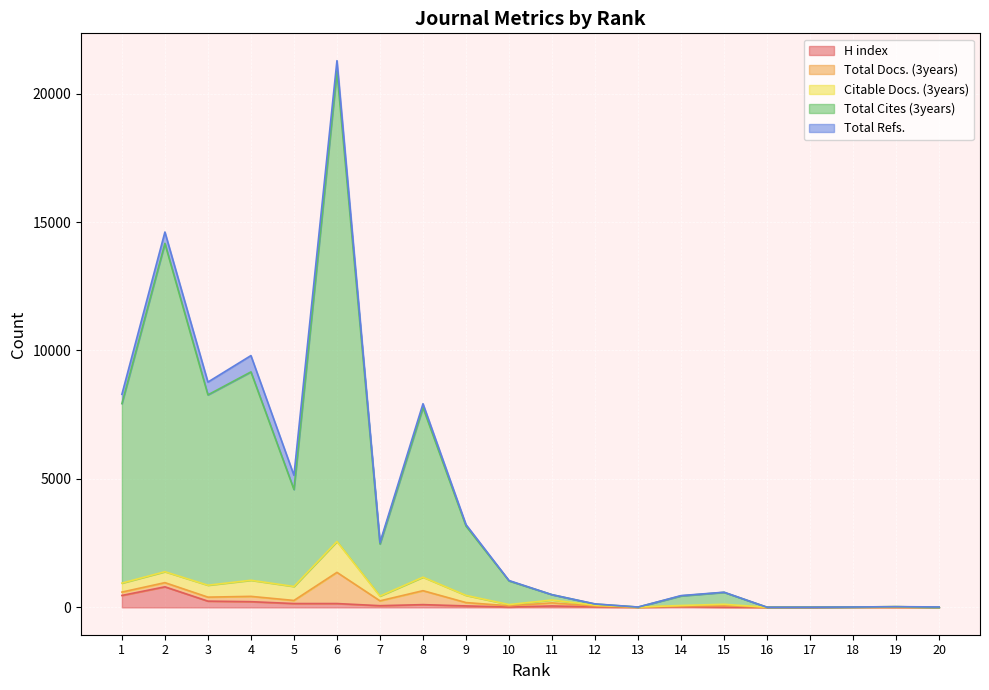

Between 1 and 11, which series saw the biggest shift?

Total Cites (3years)